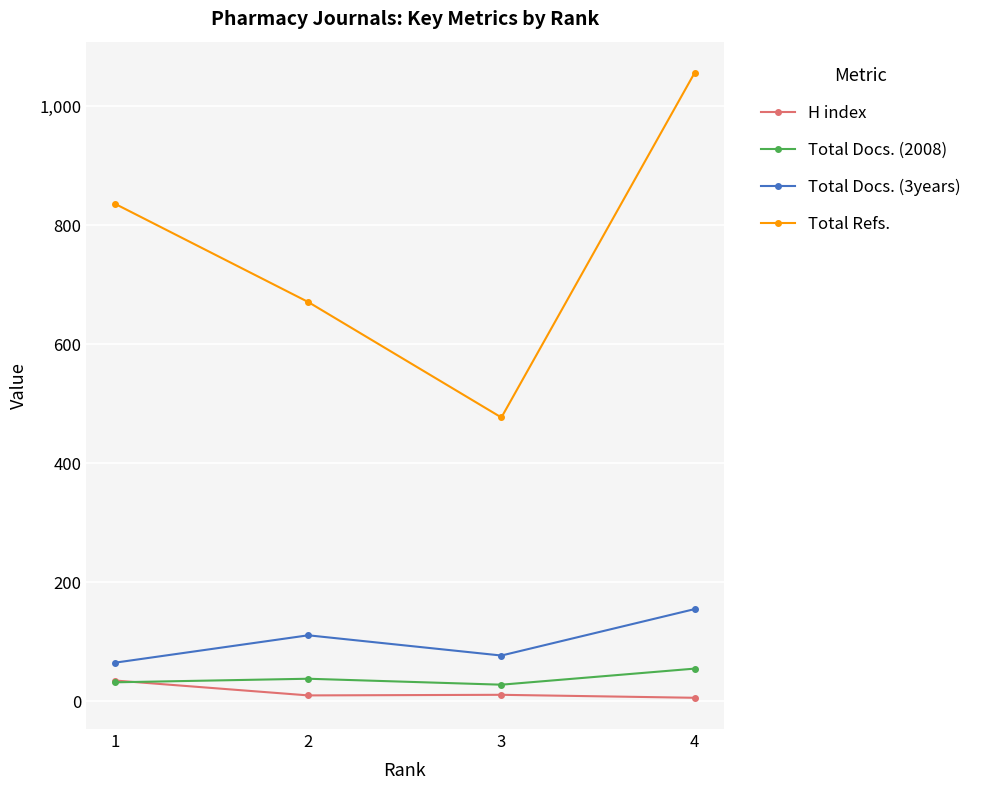

Where is the first local minimum for Total Refs.?

3